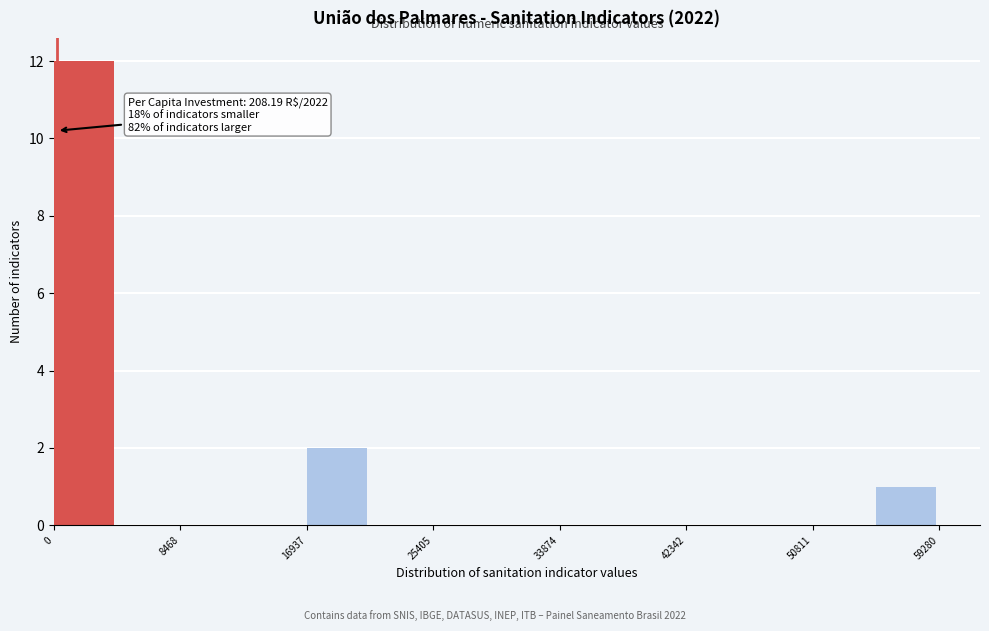

Over which range of the x-axis is the bar tallest?

0 to 4000